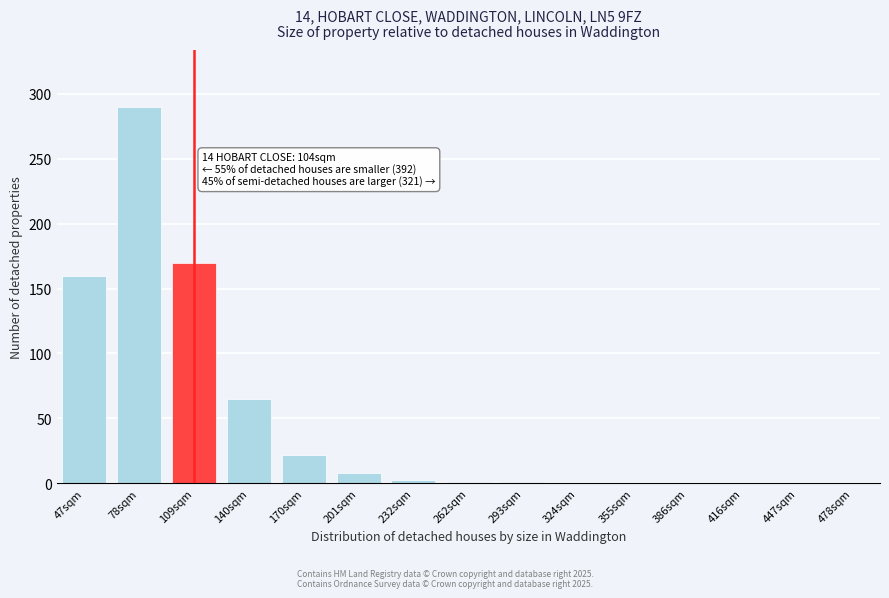

Is it true that the value at 109sqm is 170?

True